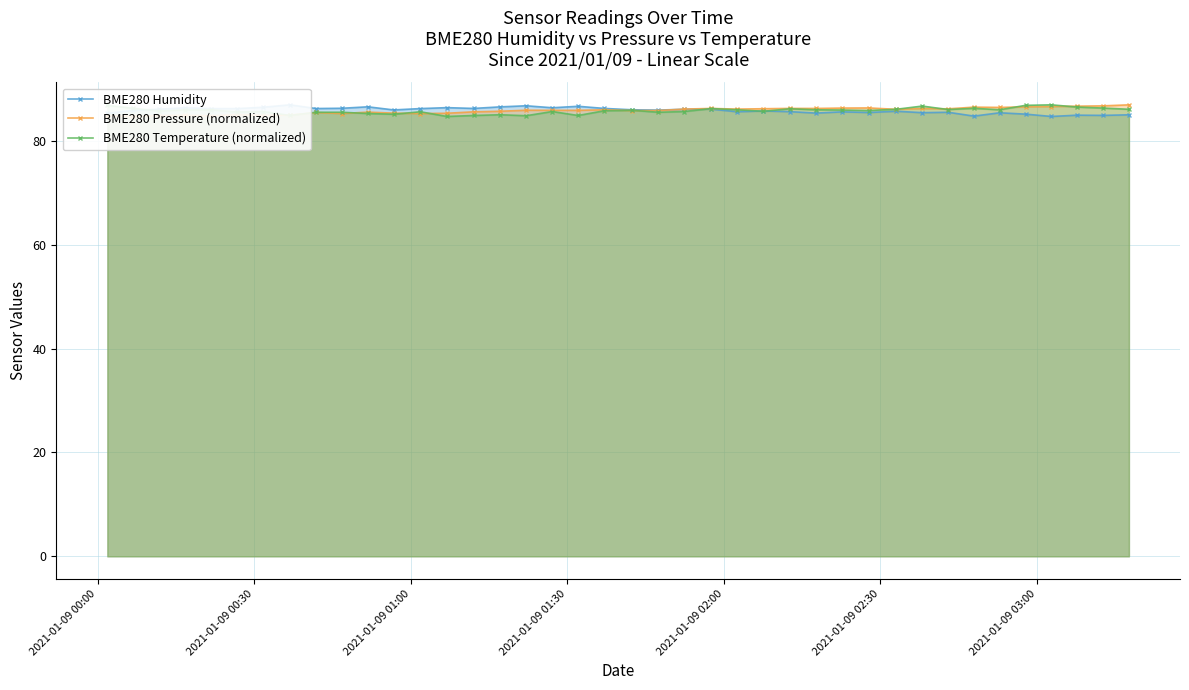

In BME280 Temperature (normalized), how many points are lower than both neighbors (excluding endpoints)?

12